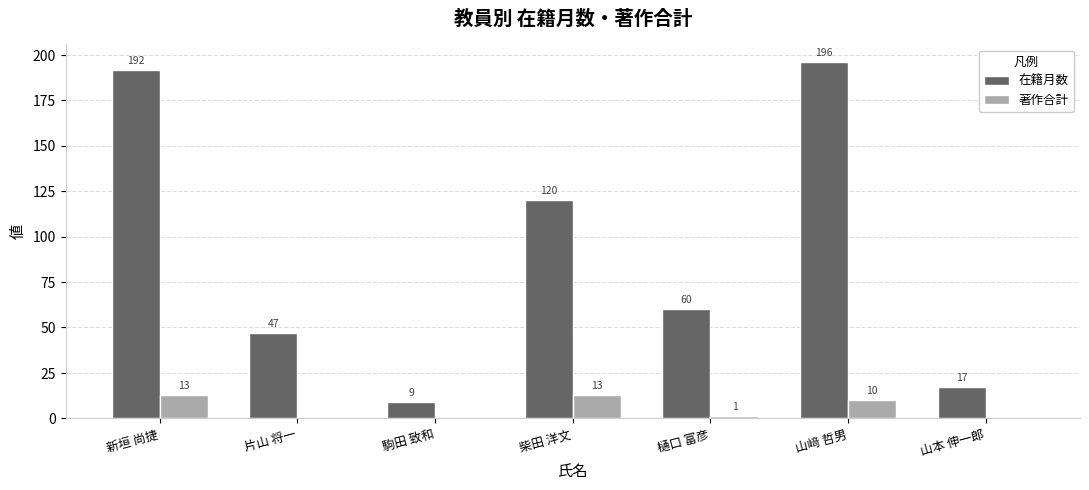

The 著作合計 series shows -7 at 駒田 致和. True or false?

False